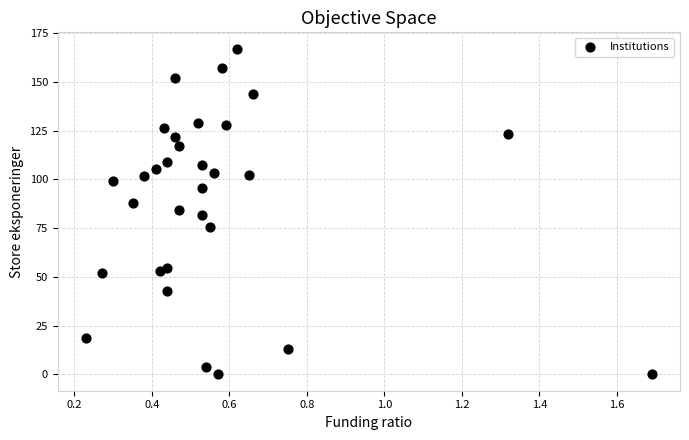

What is the range of X values (max minus min)?

1.5